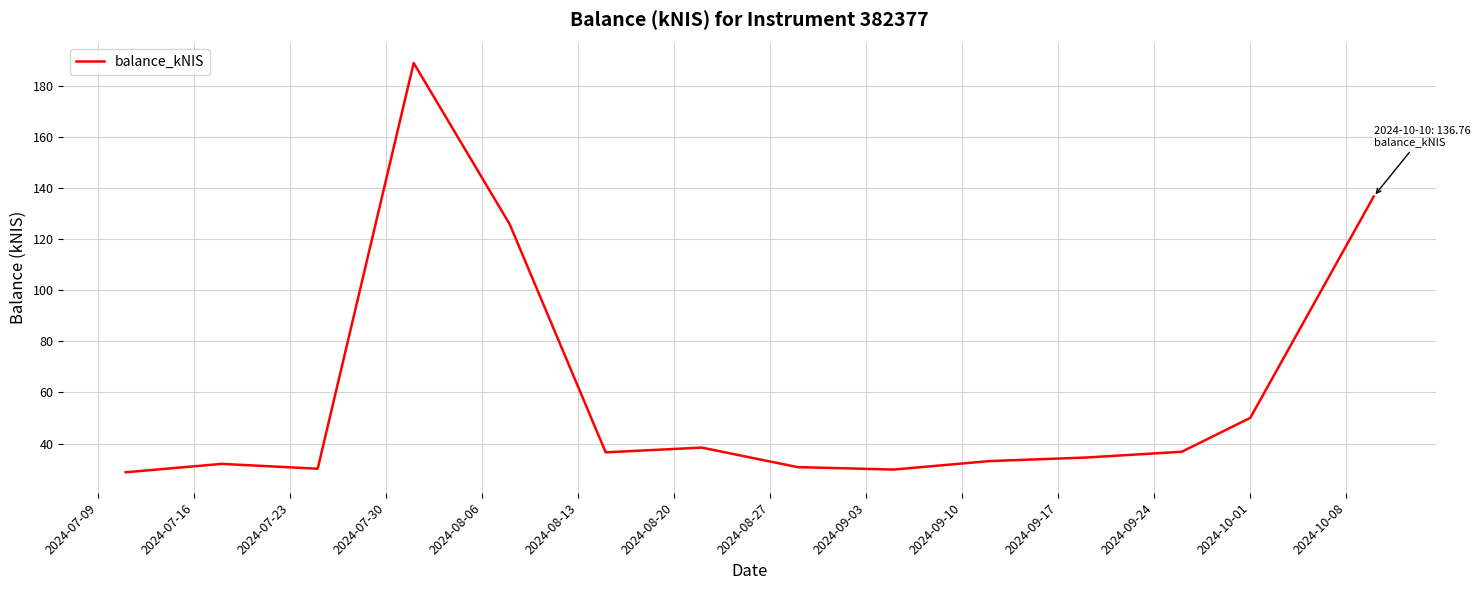

What is the difference between the maximum and minimum values?

160.3